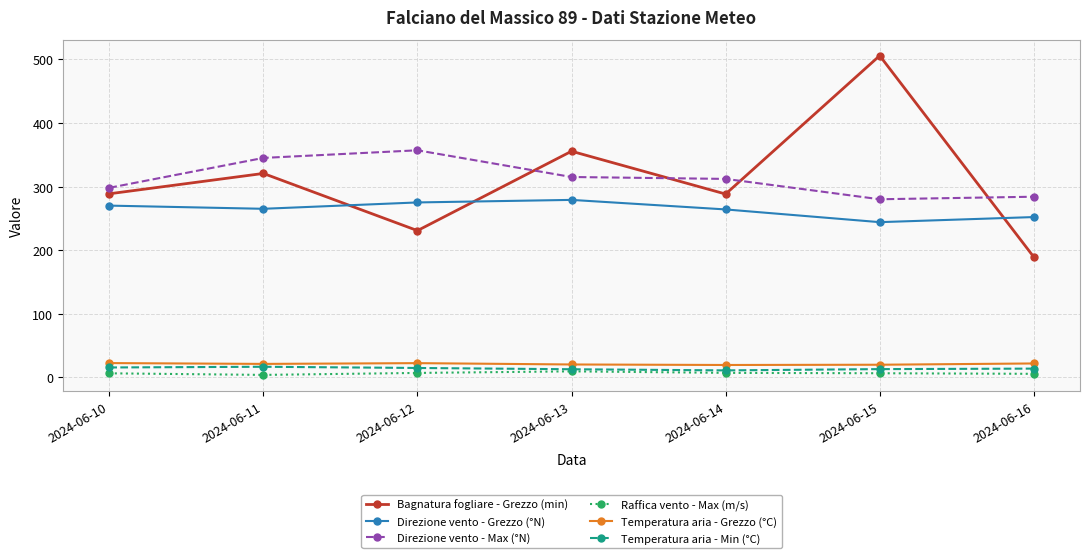

True or false: Temperatura aria - Min (°C) and Temperatura aria - Grezzo (°C) cross at least once.

False